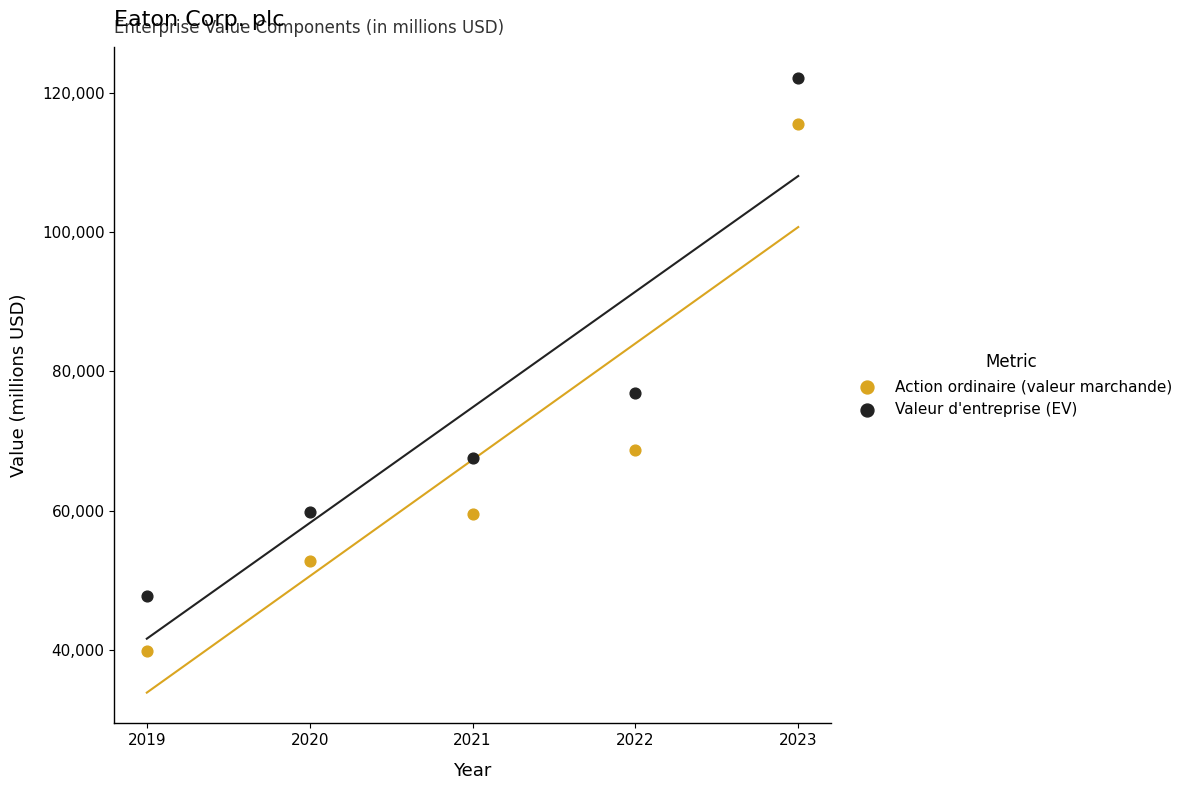

Across all data points, what is the average Y value?

71069